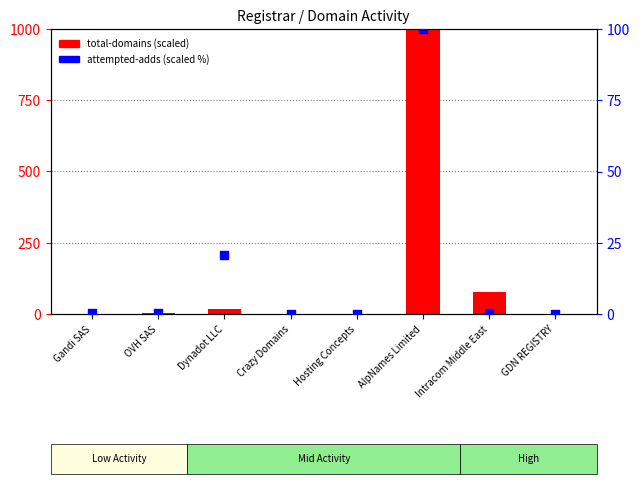

Which has a higher value, Hosting Concepts or Crazy Domains?

Hosting Concepts